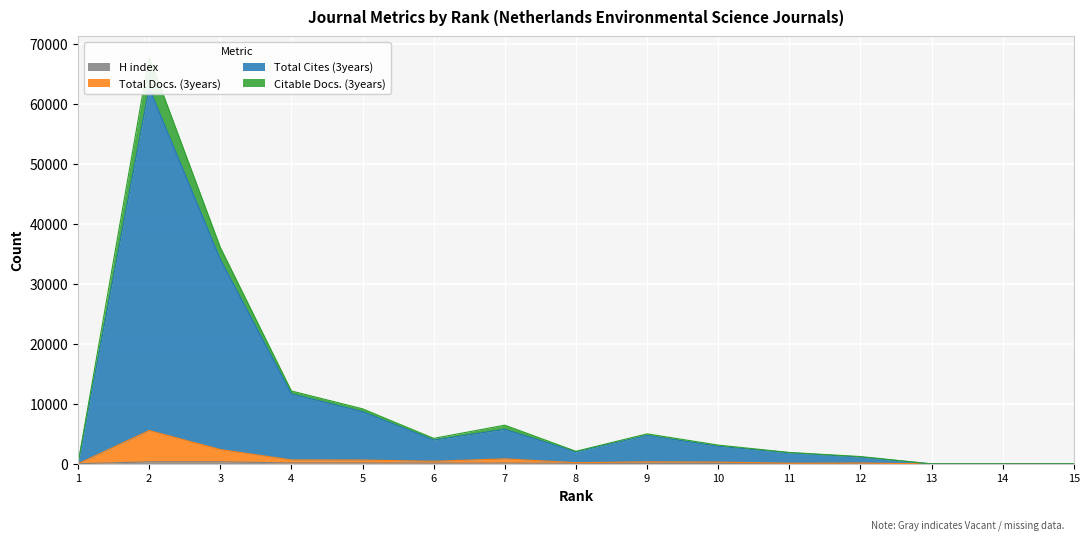

At which category does Total Cites (3years) reach its first local valley?

6